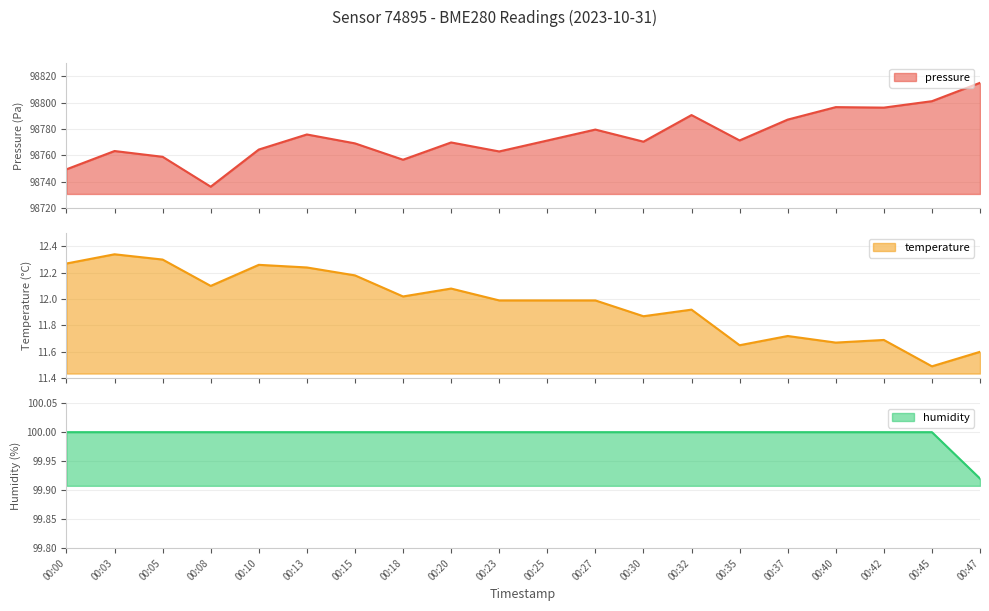

How many distinct data groups are displayed?

3